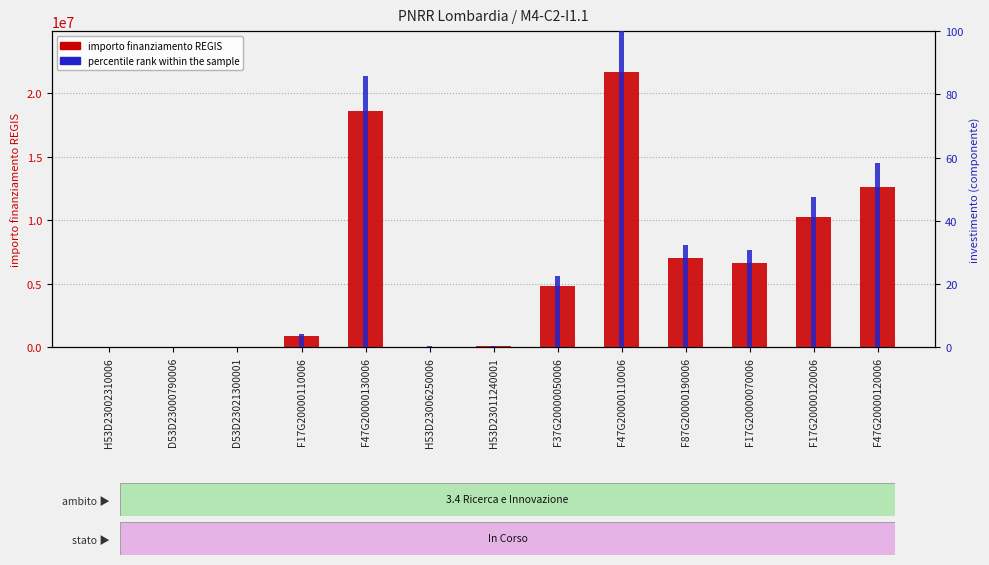

At which label does percentile rank within the sample first exceed 22?

F47G20000130006